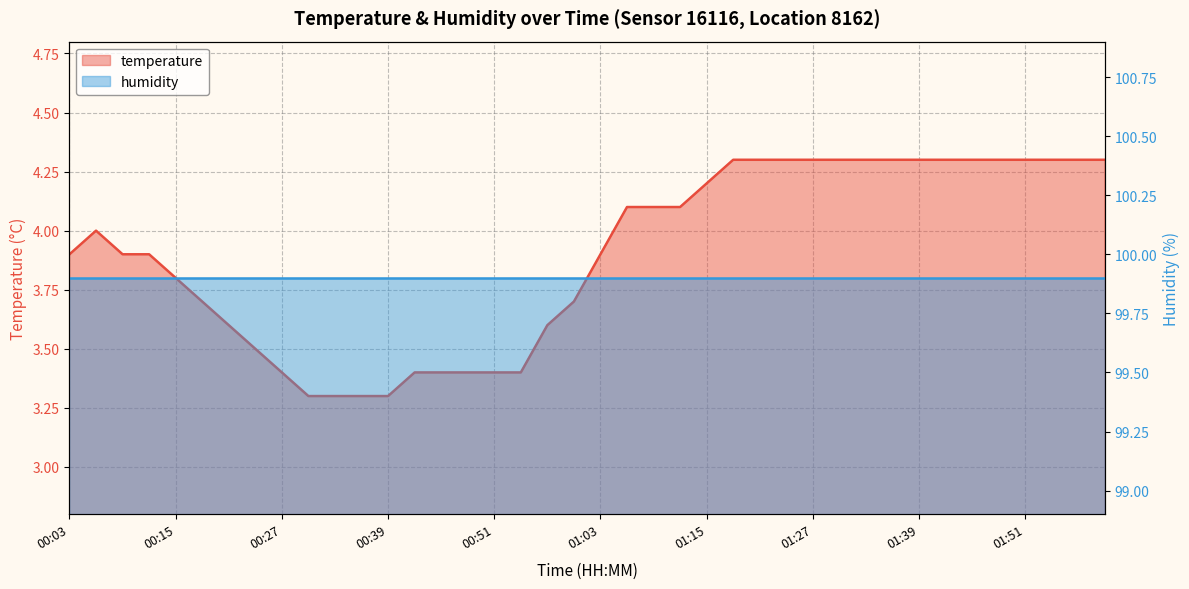

What is the change in value from 01:15 to 01:21?

+0.1